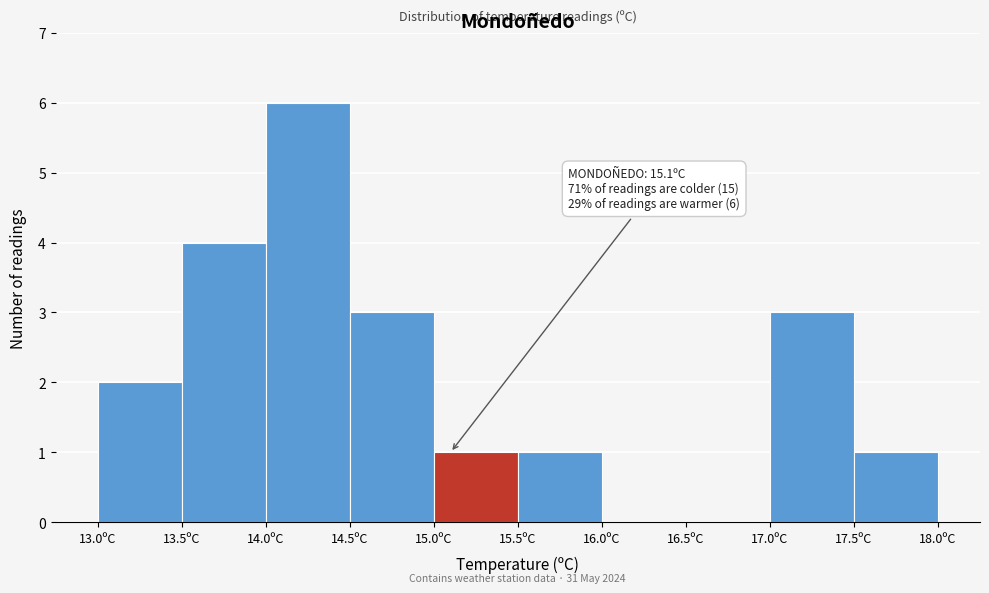

Over which range of the x-axis is the bar tallest?

14.0 to 14.5